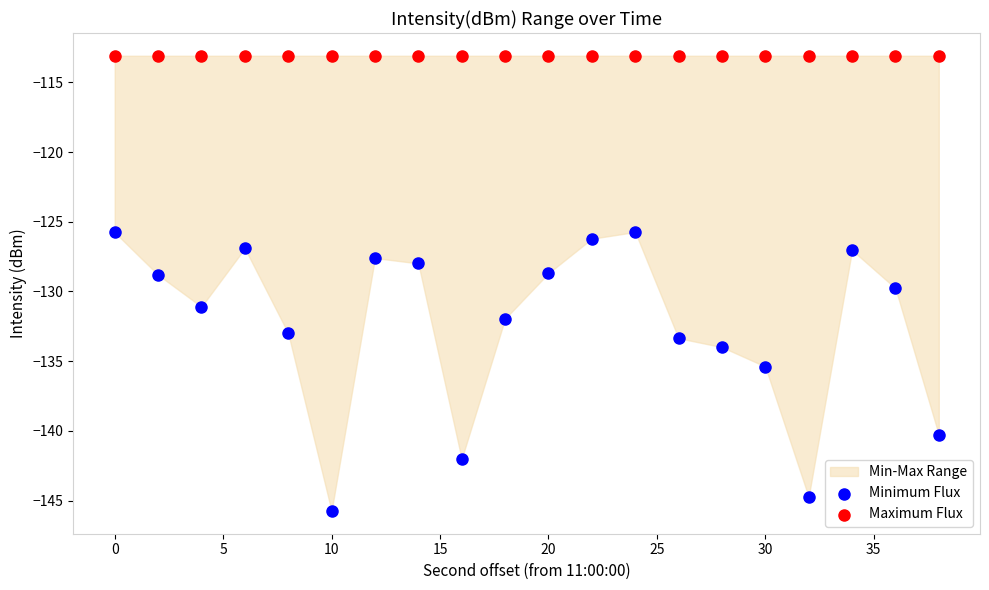

Which series reaches the minimum Y coordinate?

Minimum Flux